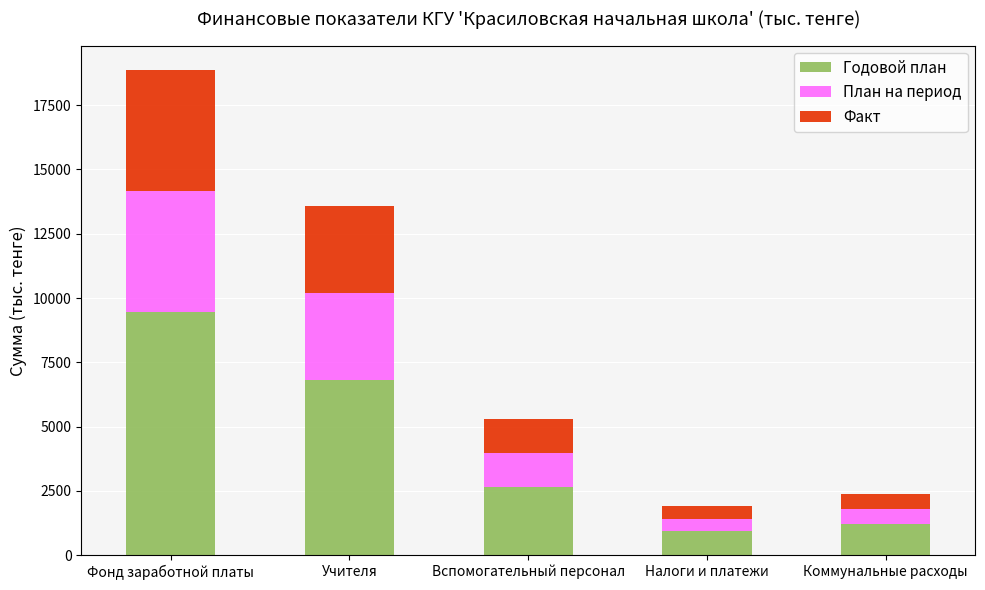

At which category is the sum across all series the highest?

Фонд заработной платы